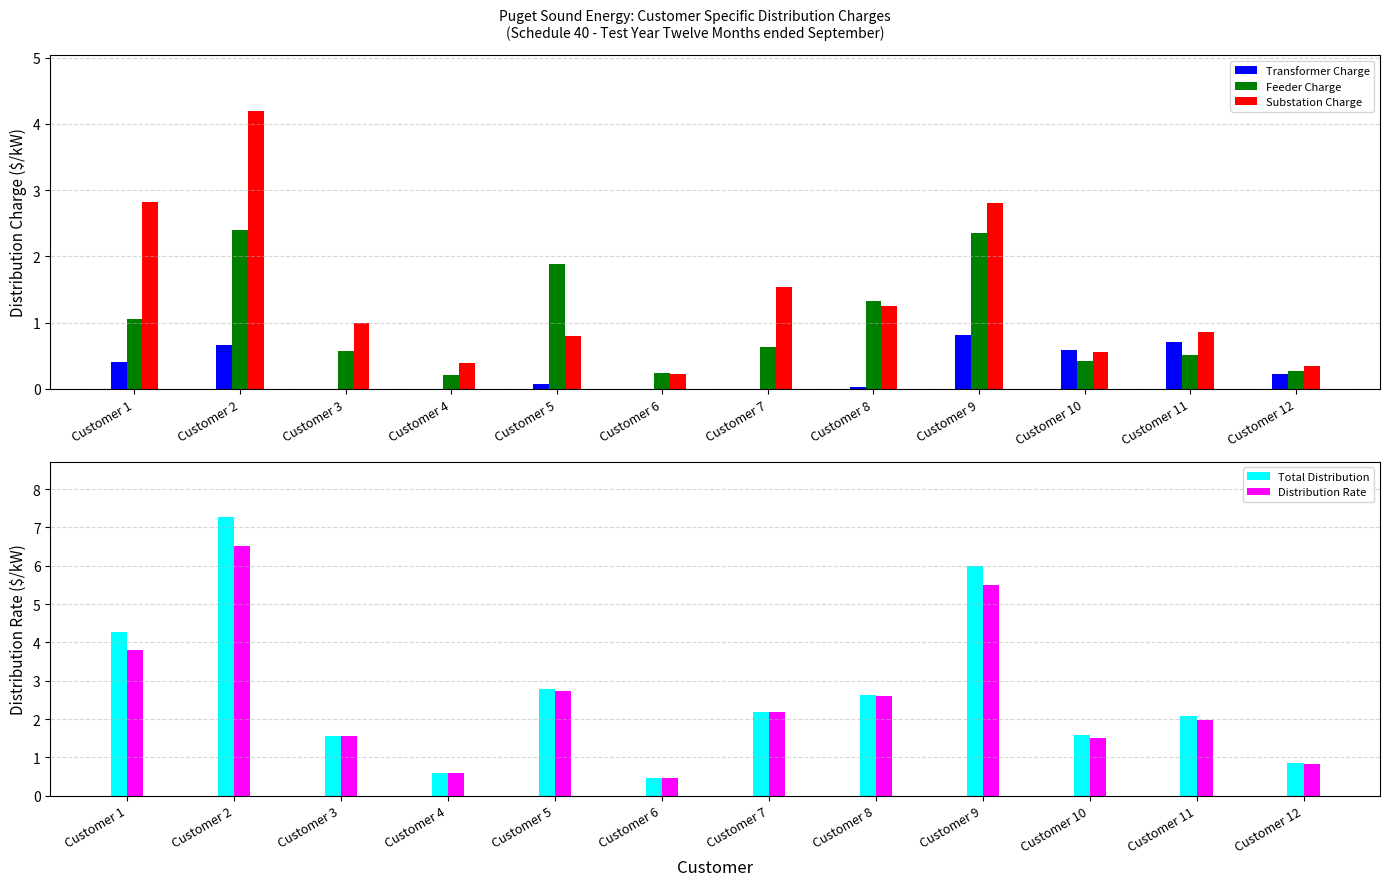

What are all the series names shown in the legend?

Transformer Charge, Feeder Charge, Substation Charge, Total Distribution, Distribution Rate